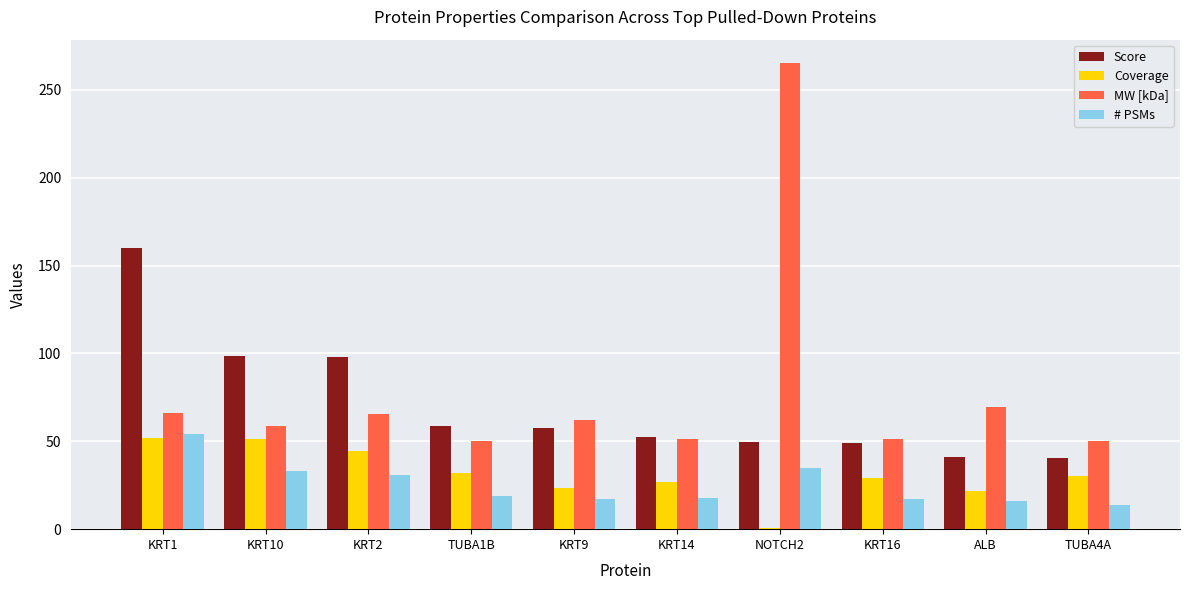

What is the sum of all # PSMs values?

254.0